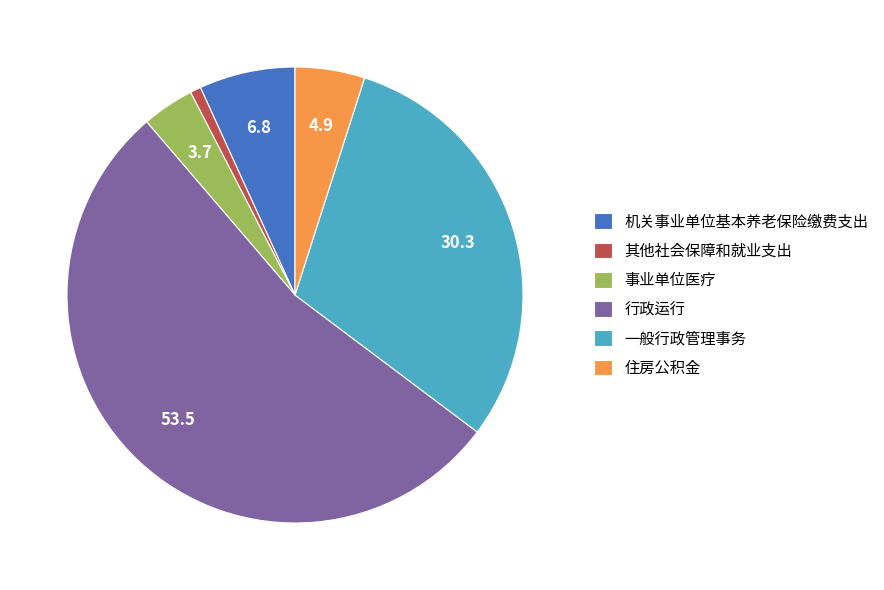

True or false: 其他社会保障和就业支出 accounts for 11% of the total.

False